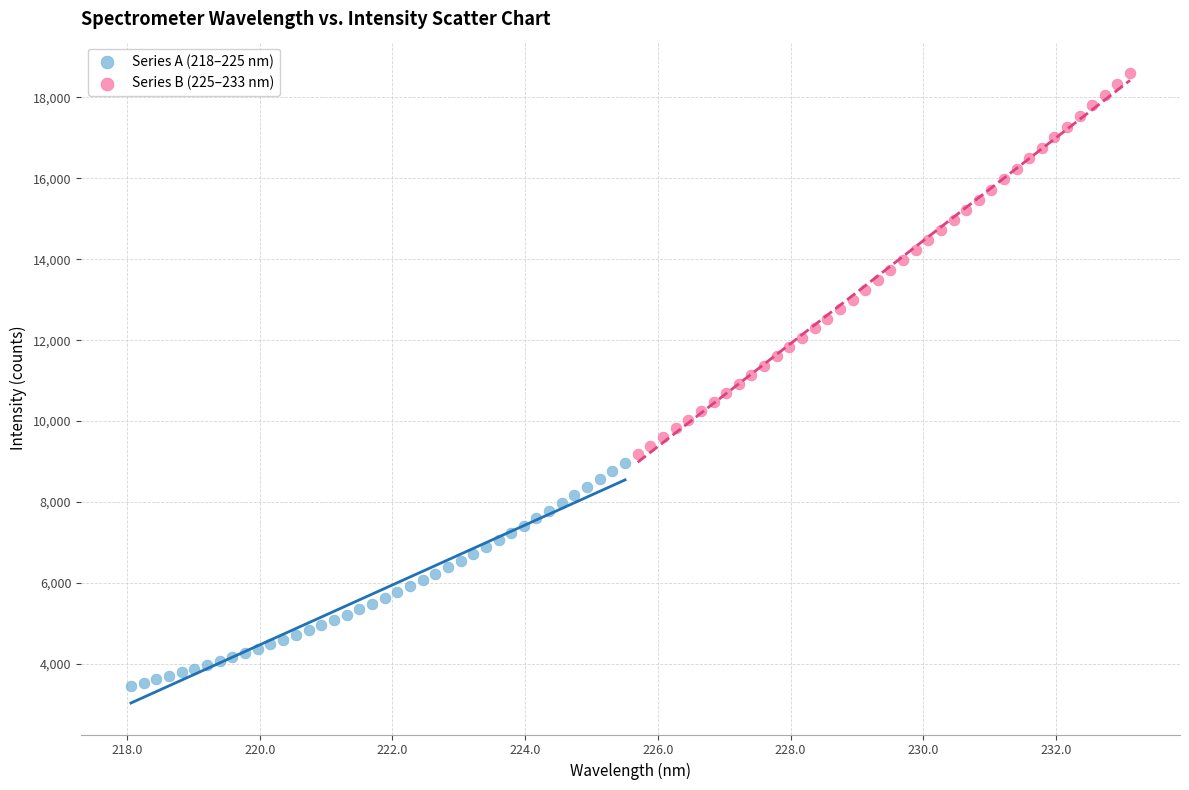

Which series has the largest Y range (max minus min)?

Series B (225–233 nm)